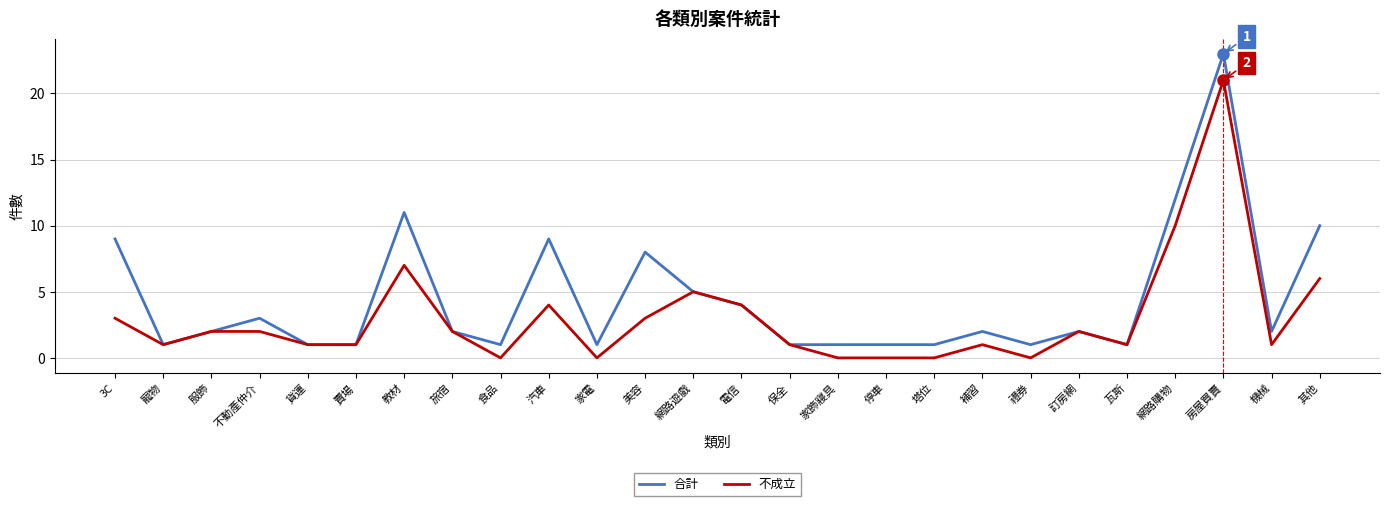

Reading right to left, list all the values displayed in this chart.

合計: 其他=10	機械=2	房屋買賣=23	網路購物=12	瓦斯=1	訂房網=2	禮券=1	補習=2	塔位=1	停車=1	家飾寢具=1	保全=1	電信=4	網路遊戲=5	美容=8	家電=1	汽車=9	食品=1	旅宿=2	教材=11	賣場=1	貨運=1	不動產仲介=3	服飾=2	寵物=1	3C=9
不成立: 其他=6	機械=1	房屋買賣=21	網路購物=10	瓦斯=1	訂房網=2	禮券=0	補習=1	塔位=0	停車=0	家飾寢具=0	保全=1	電信=4	網路遊戲=5	美容=3	家電=0	汽車=4	食品=0	旅宿=2	教材=7	賣場=1	貨運=1	不動產仲介=2	服飾=2	寵物=1	3C=3